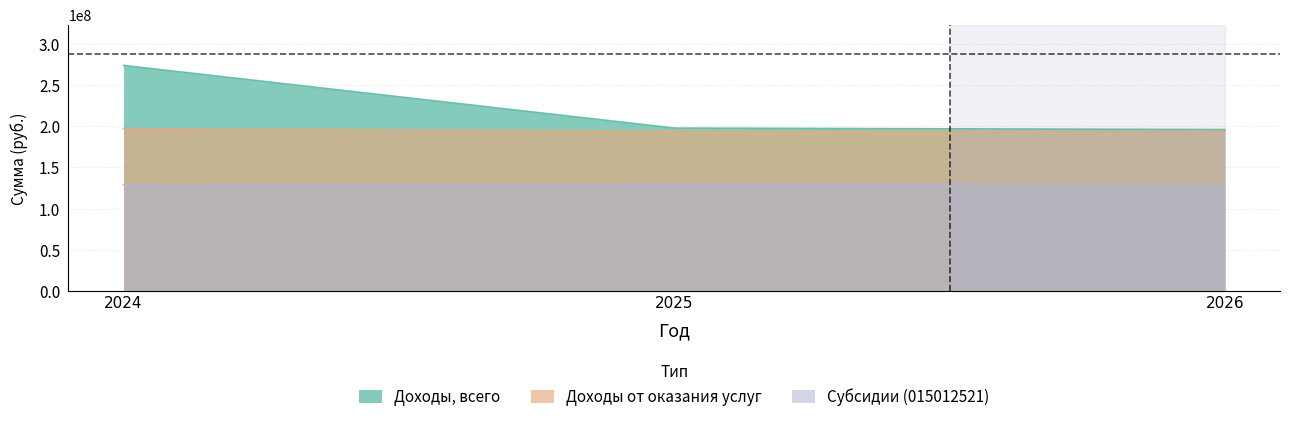

Which series has the largest range (max minus min)?

Доходы, всего